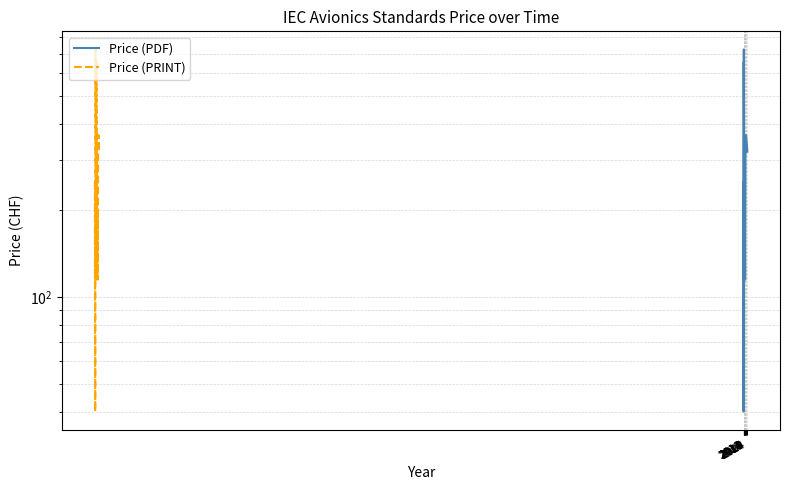

Which label corresponds to the smallest value in the chart?

2013